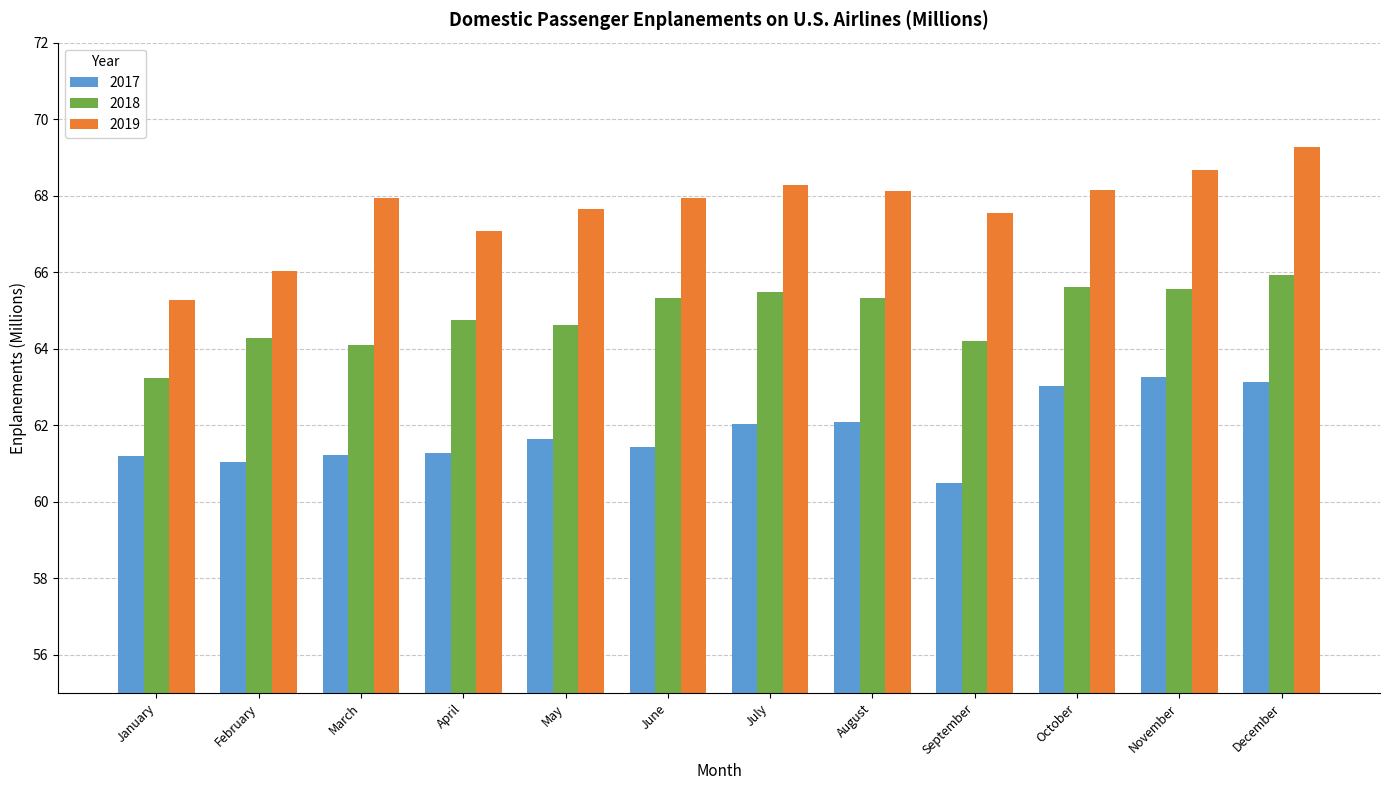

Is it true that 2018 equals 26.1 at September?

False